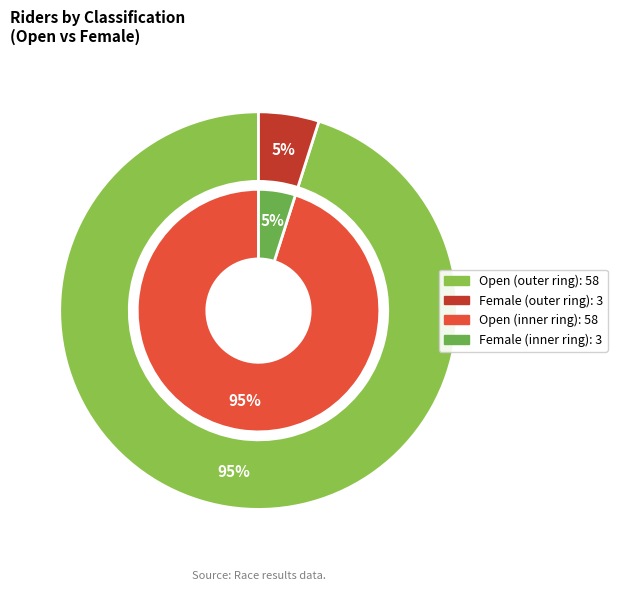

To the nearest percent, what is the average slice percentage?

50%